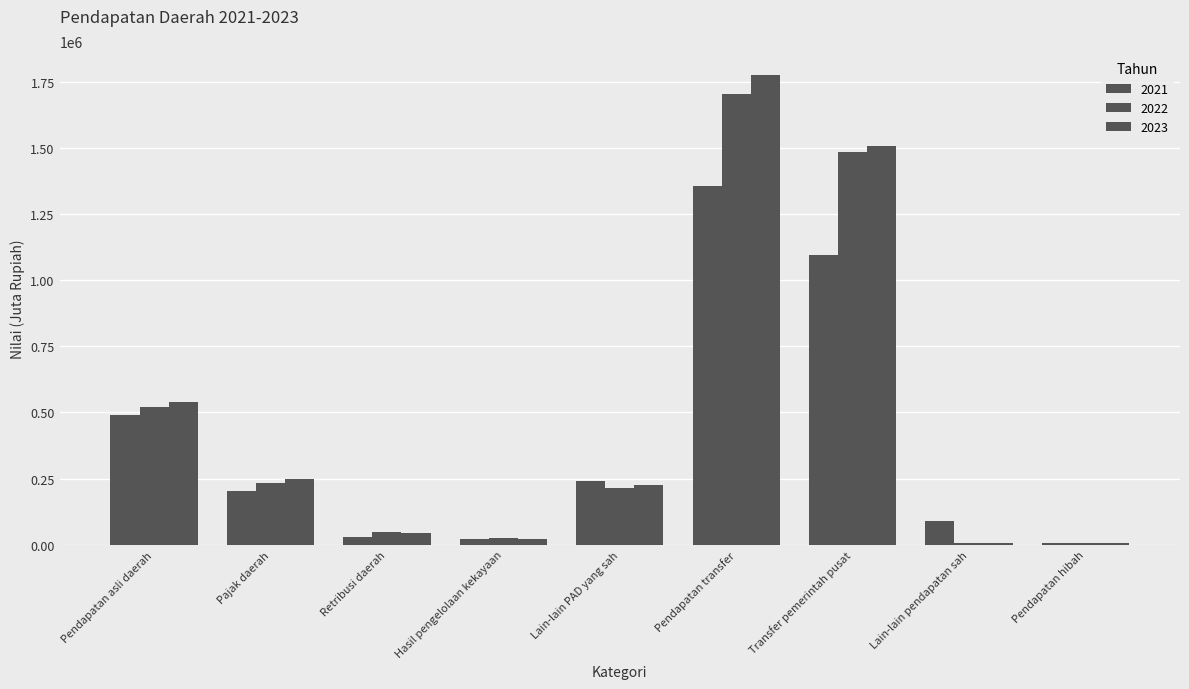

How many bars are there in each group?

3